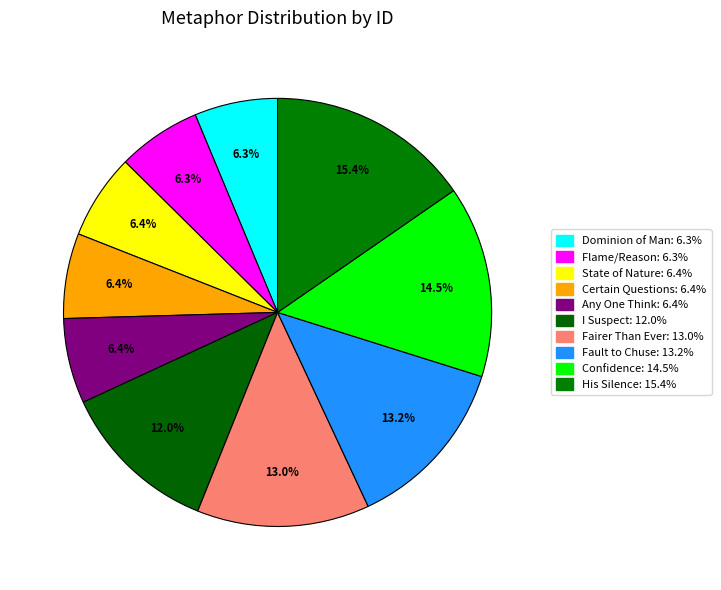

How many segments does this pie chart have?

10